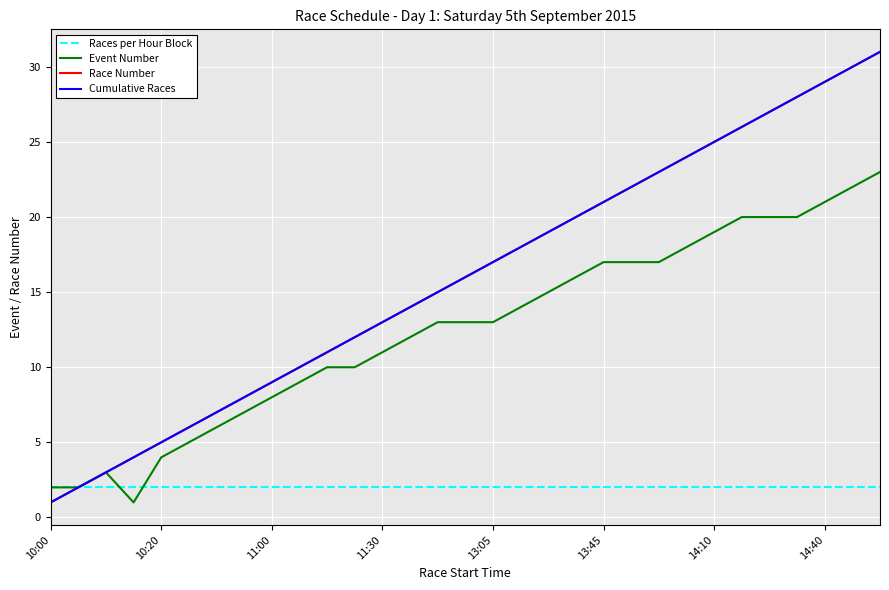

Does the chart have visible grid lines?

Yes